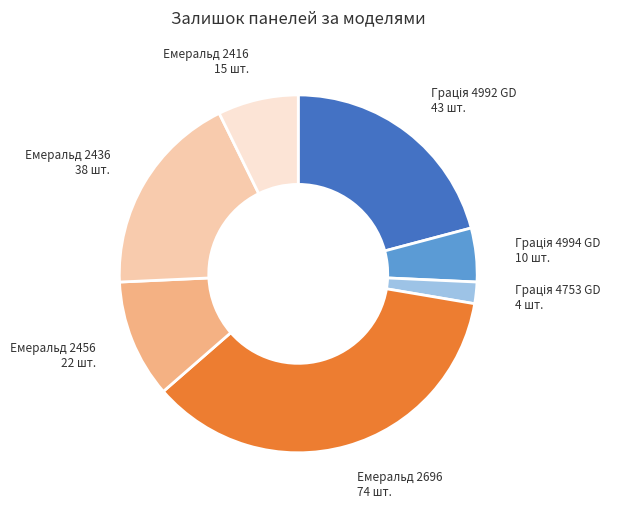

Does any single category account for the majority?

No